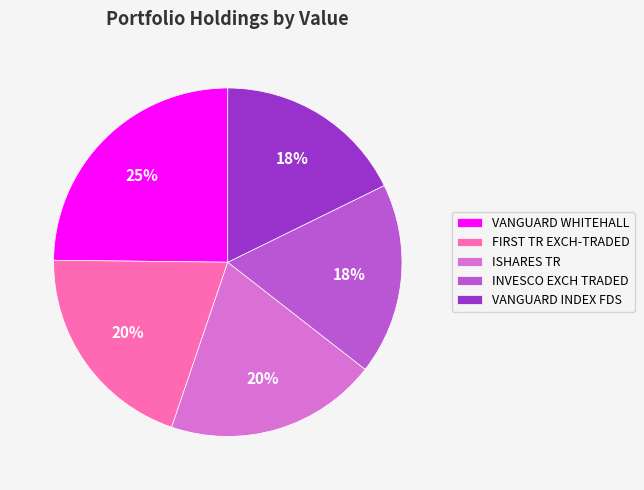

Is there a majority slice in this chart?

No